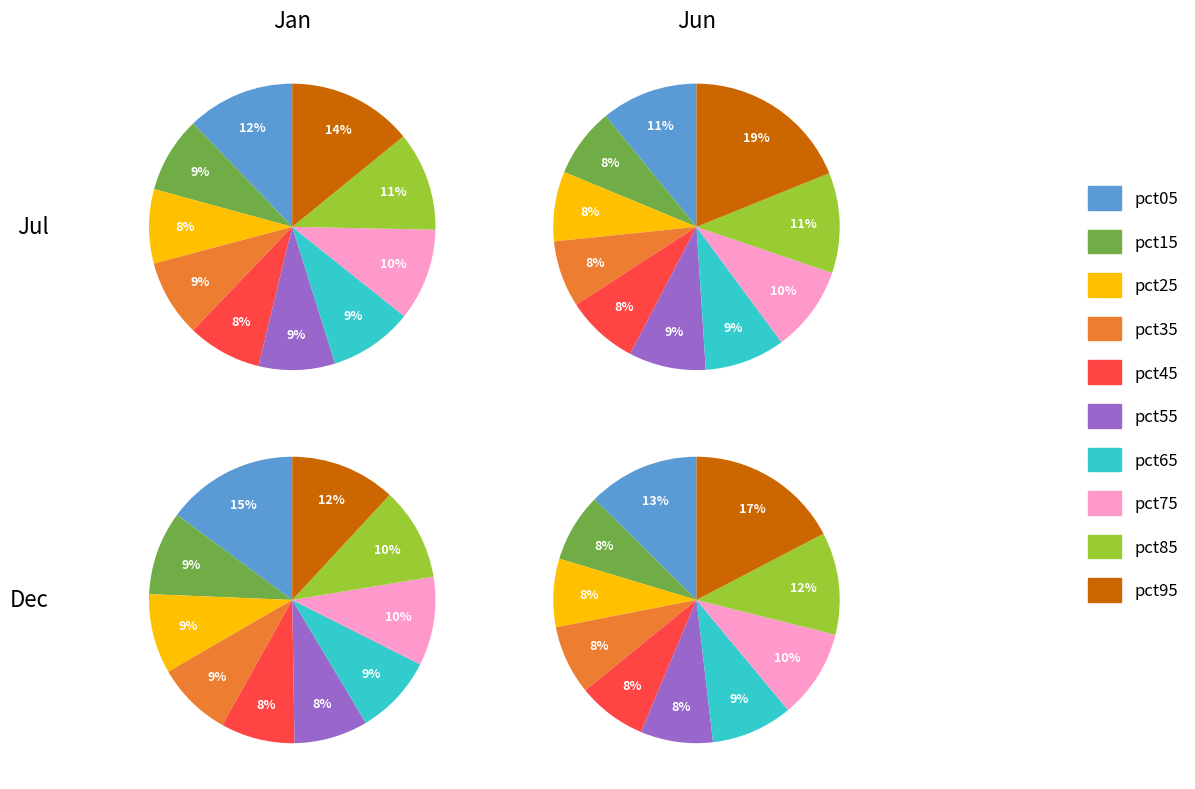

To the nearest percent, what portion does pct95 represent?

14%